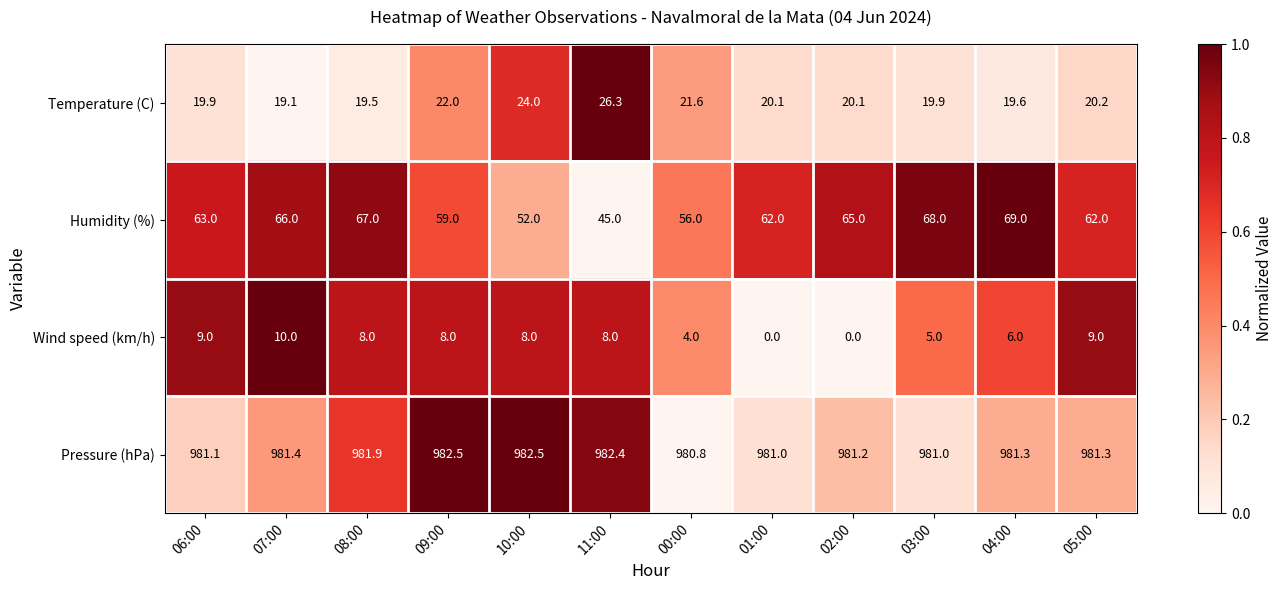

How many series are shown in this chart?

4